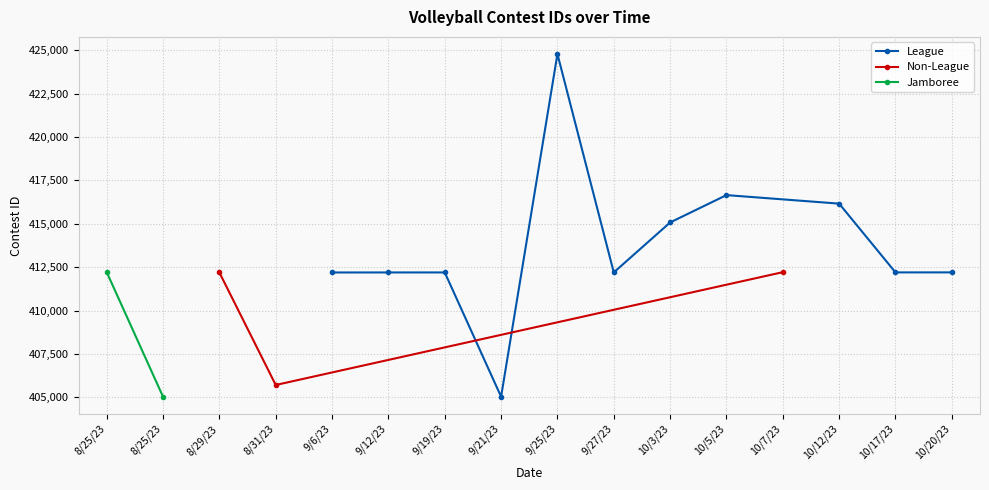

What is the sum of all values?

6598277